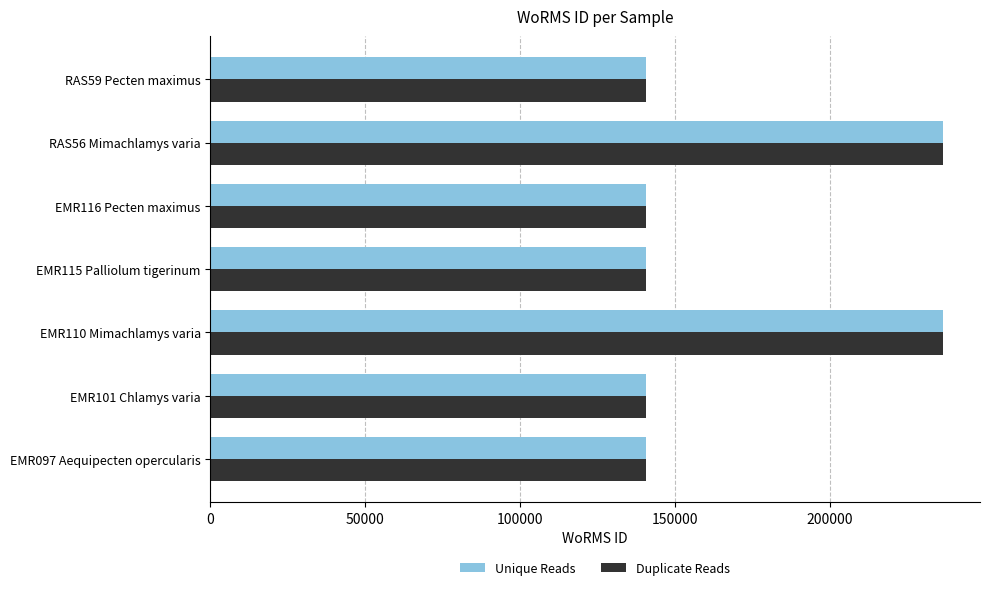

What is the difference between the maximum and minimum values in the Unique Reads series?

96032